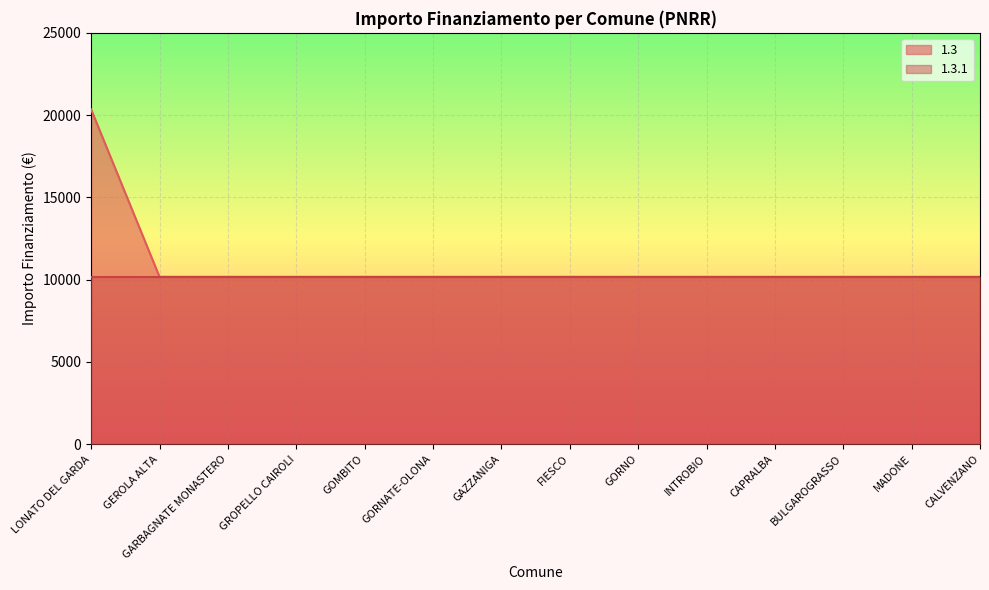

What is the minimum value shown in the chart?

10172